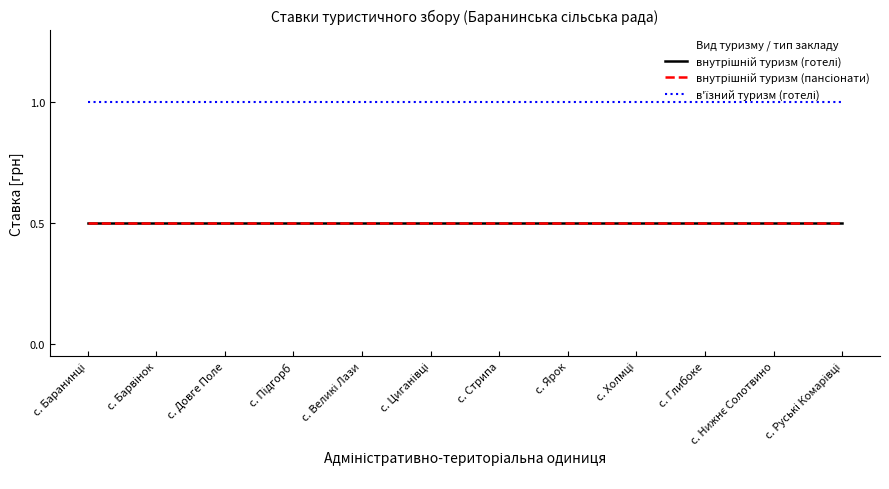

Reading left to right, what are all the values shown in this chart?

внутрішній туризм (готелі): 0.5	0.5	0.5	0.5	0.5	0.5	0.5	0.5	0.5	0.5	0.5	0.5
внутрішній туризм (пансіонати): 0.5	0.5	0.5	0.5	0.5	0.5	0.5	0.5	0.5	0.5	0.5	0.5
в'їзний туризм (готелі): 1.0	1.0	1.0	1.0	1.0	1.0	1.0	1.0	1.0	1.0	1.0	1.0